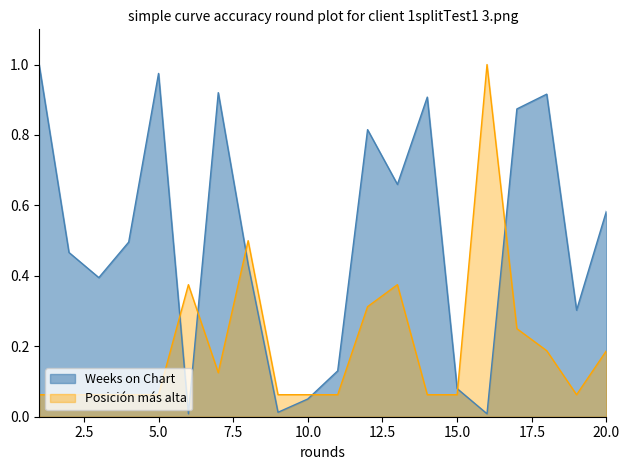

What is the total value across all series at 8?

0.9